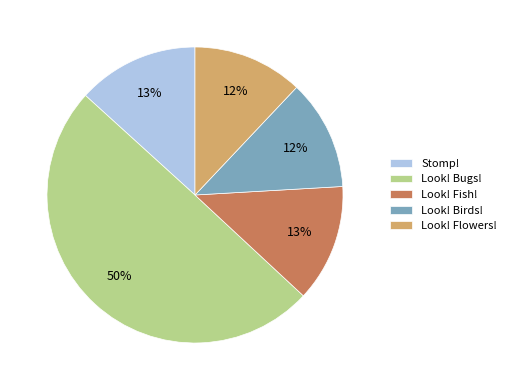

To the nearest percent, what is the average slice percentage?

20%